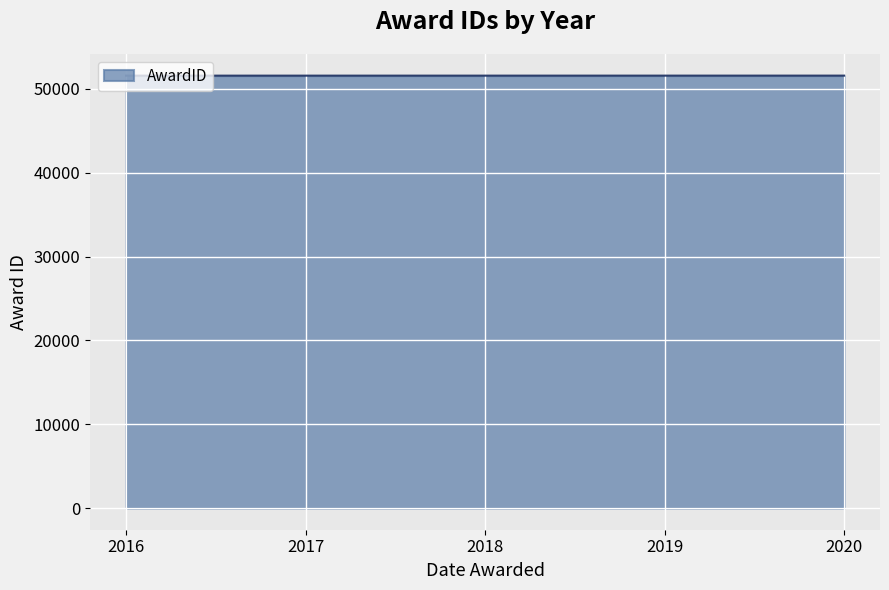

What is the change in value from 2019 to 2020?

+1